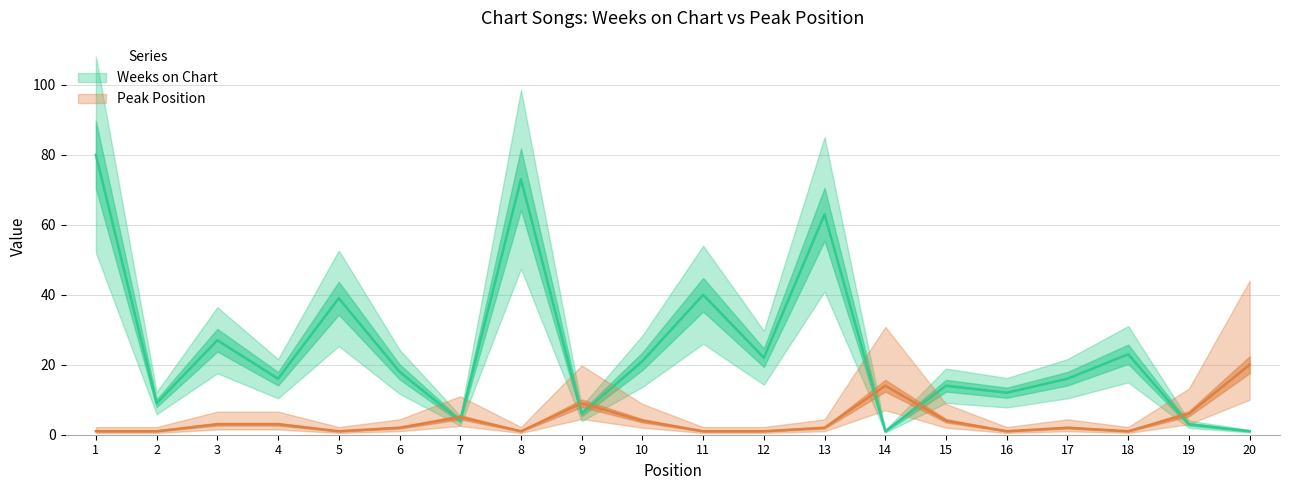

Which series has the largest total across all categories?

Weeks on Chart